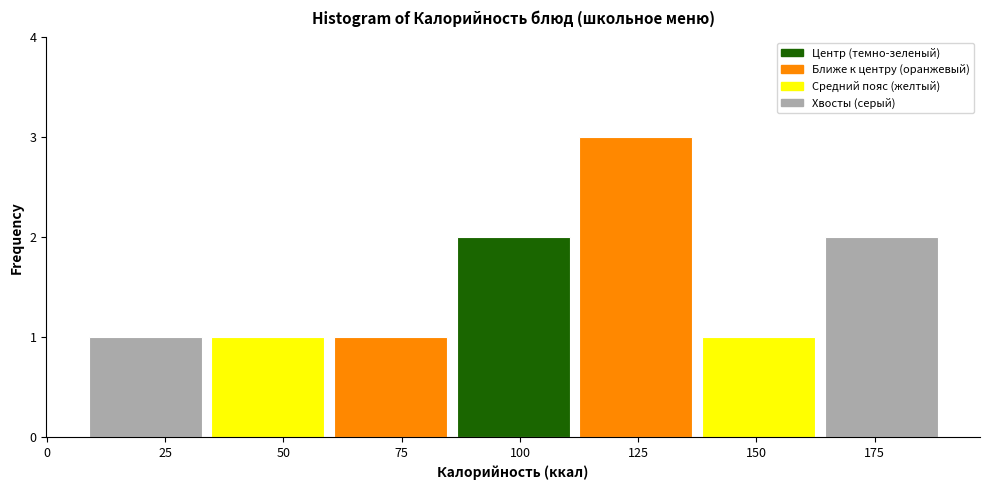

Reading left to right, list every bar in this chart as the range it spans on the x-axis followed by its height. Neither the bar edges nor the heights are printed on the chart, so give them approximately, as read against the axes.

10 to 35: 1
35 to 60: 1
60 to 85: 1
85 to 110: 2
110 to 135: 3
135 to 165: 1
165 to 190: 2